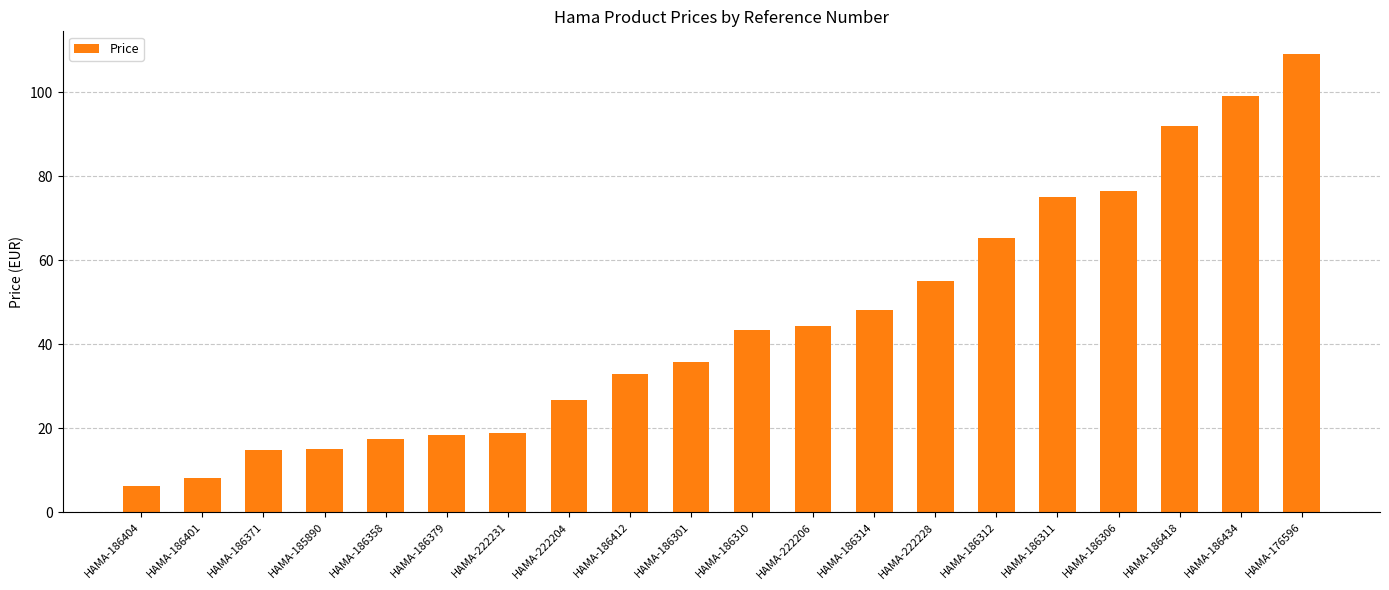

What is the maximum value shown in the chart?

109.0